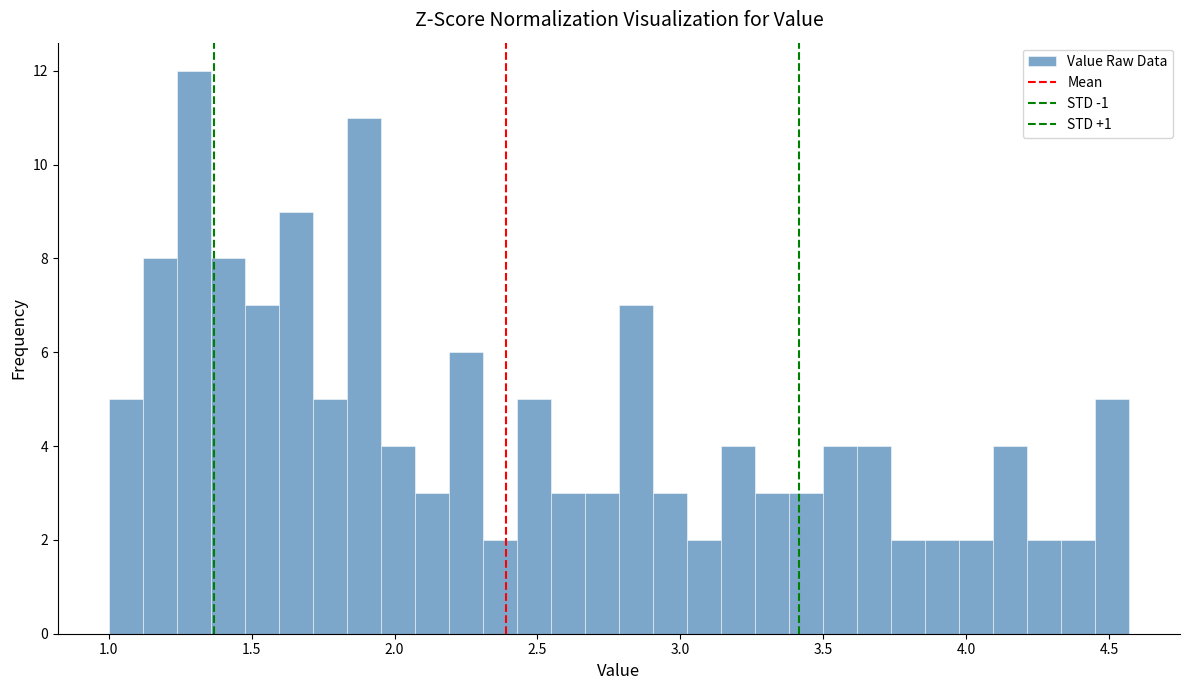

Around what value on the x-axis is the tallest bar? Give the approximate position of its centre, as read against the axis.

1.30